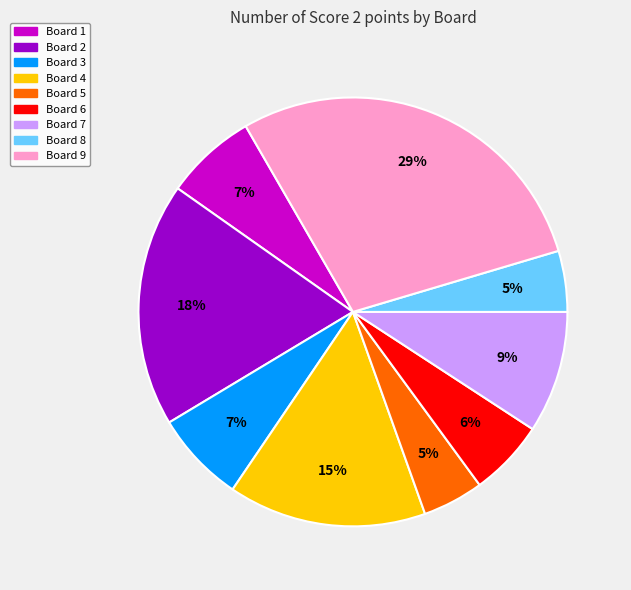

Which has a higher value, Board 8 or Board 3?

Board 3